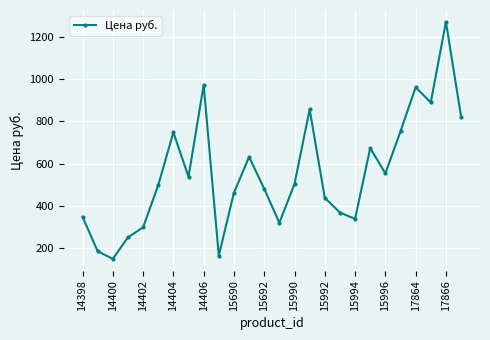

How many interior local peaks (higher than both neighbors) does the data have?

7